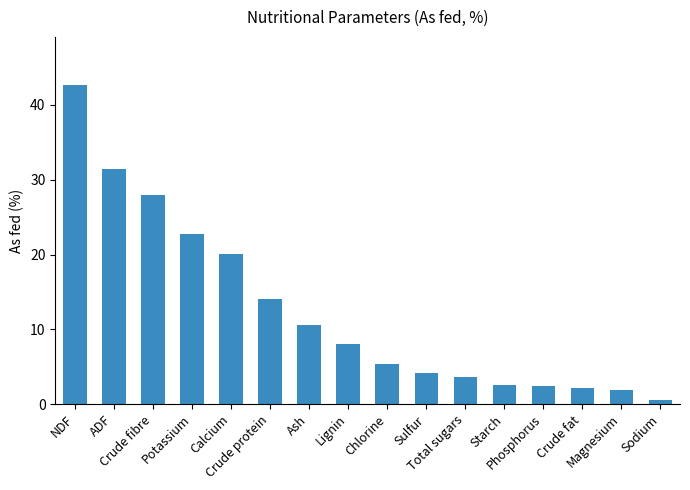

What is the average value?

12.5